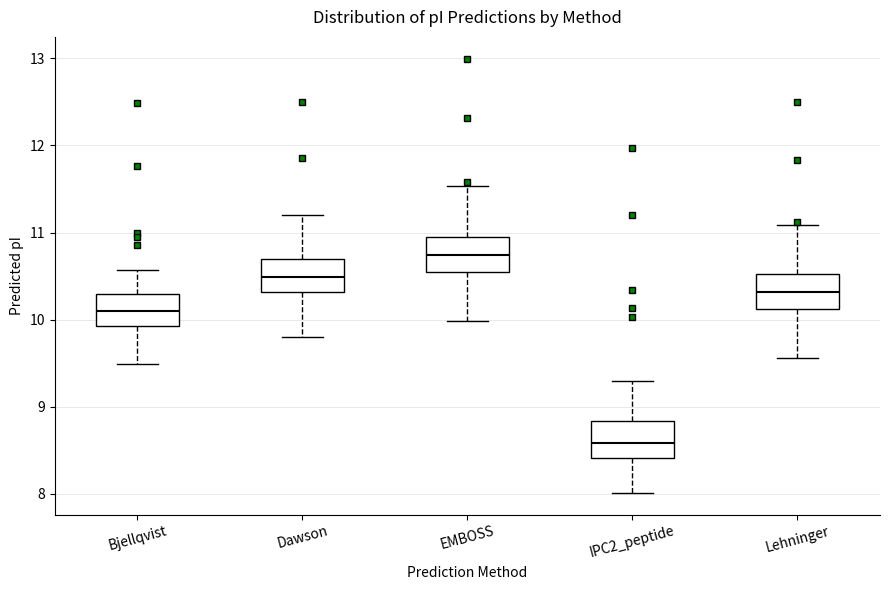

Reading left to right, read every box against the y-axis: the position of its median line, the range the box covers, and the ends of its whiskers. The values are not printed on the chart, so give them approximately, as read against the axis.

Bjellqvist: median 10.1, box 9.9 to 10.3, whiskers 9.5 to 10.6
Dawson: median 10.5, box 10.3 to 10.7, whiskers 9.8 to 11.2
EMBOSS: median 10.7, box 10.6 to 11.0, whiskers 10.0 to 11.5
IPC2_peptide: median 8.6, box 8.4 to 8.8, whiskers 8.0 to 9.3
Lehninger: median 10.3, box 10.1 to 10.5, whiskers 9.6 to 11.1